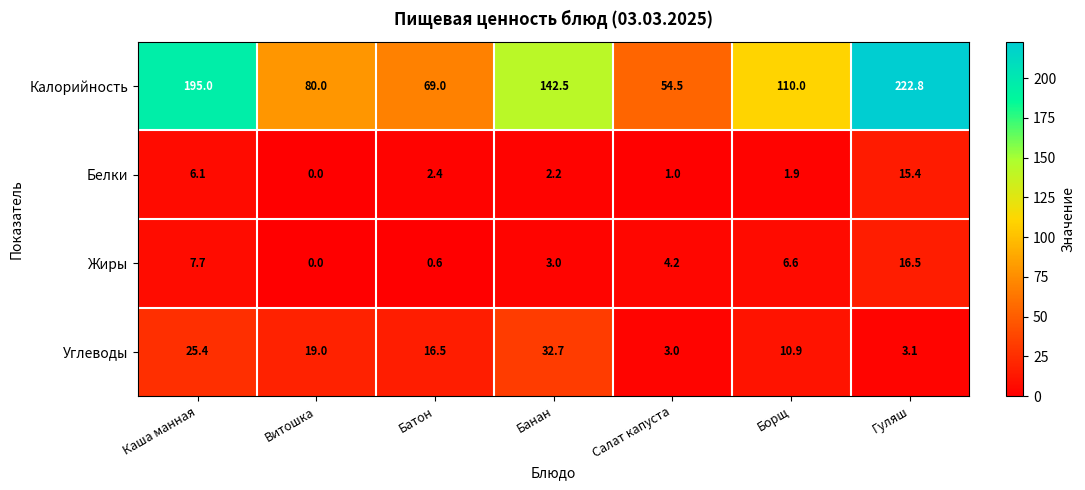

Reading left to right, extract all data points from this chart.

Калорийность: 195.0	80.0	69.0	142.5	54.5	110.0	222.8
Белки: 6.1	0.0	2.4	2.2	1.0	1.9	15.4
Жиры: 7.7	0.0	0.6	3.0	4.2	6.6	16.5
Углеводы: 25.4	19.0	16.5	32.7	3.0	10.9	3.1